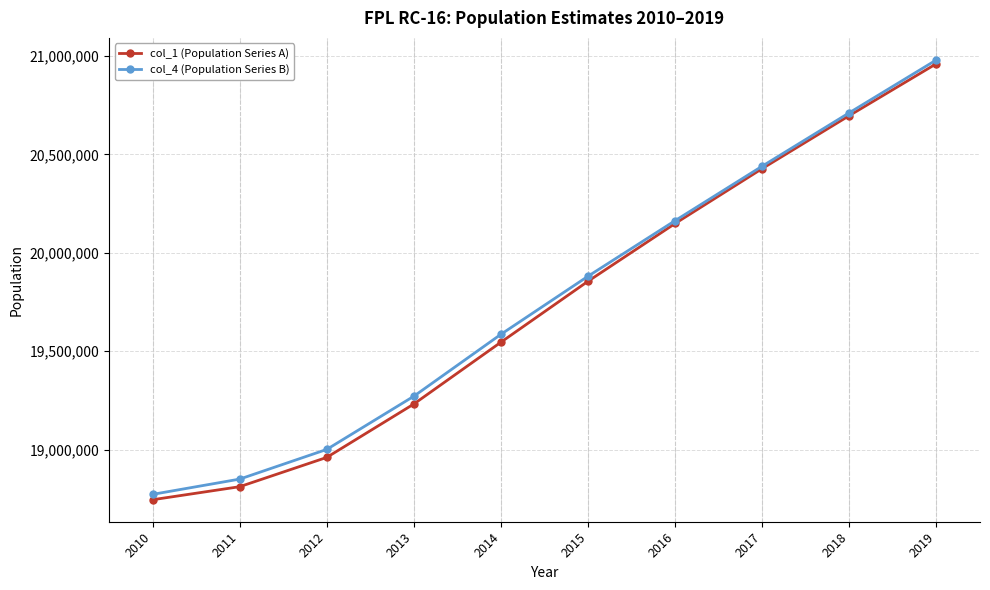

Between 2010 and 2011, which series saw the biggest shift?

col_4 (Population Series B)